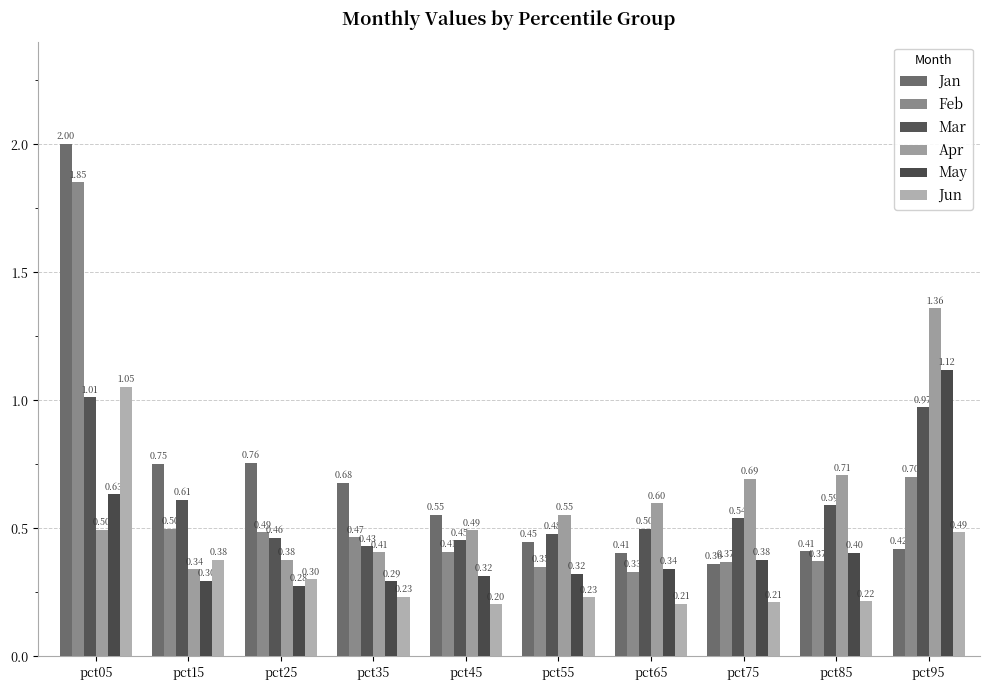

What is the lowest value of the Jun series?

0.2